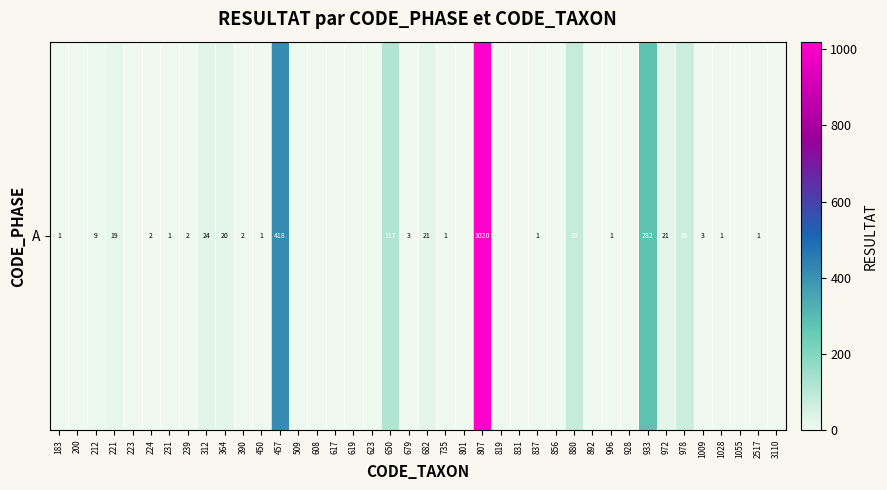

List the labels in order of value, largest first.

807, 457, 933, 650, 880, 978, 312, 682, 972, 364, 221, 212, 679, 1009, 224, 239, 390, 183, 231, 450, 735, 837, 906, 1028, 2517, 200, 223, 509, 608, 617, 619, 623, 801, 819, 831, 856, 892, 928, 1055, 3110